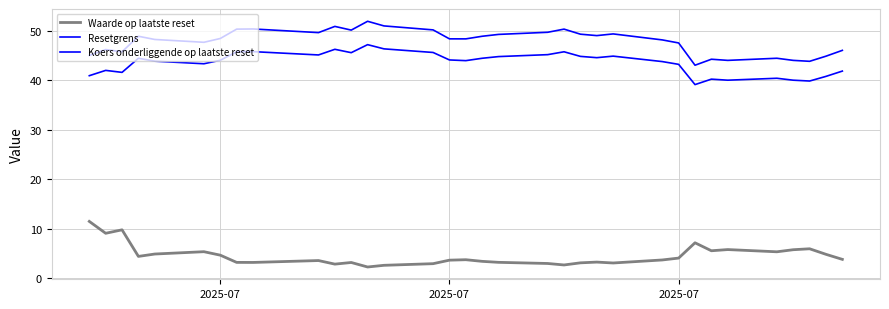

How many lines are shown in the chart?

3